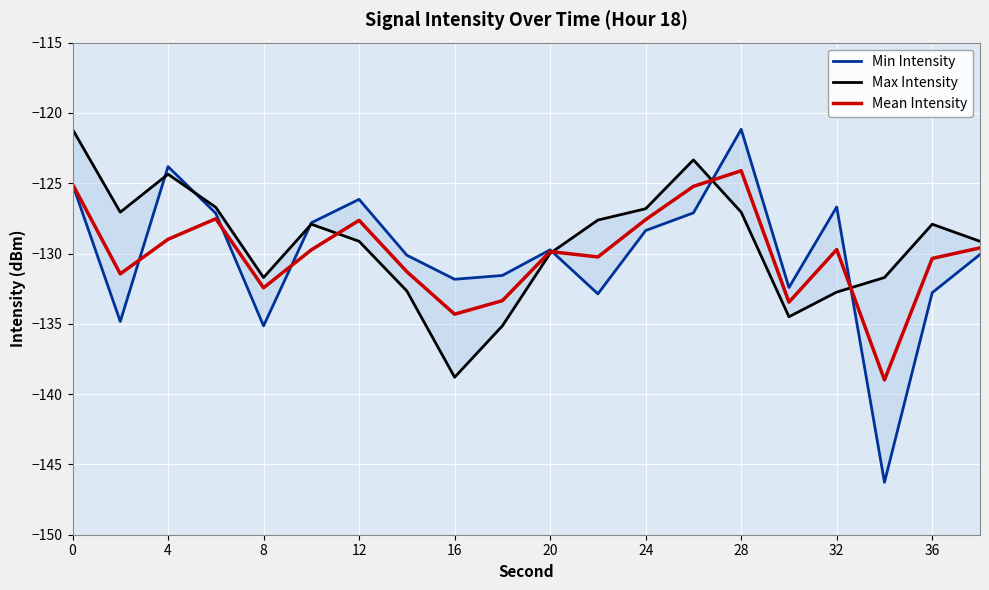

What is the maximum value for Min Intensity?

-121.2